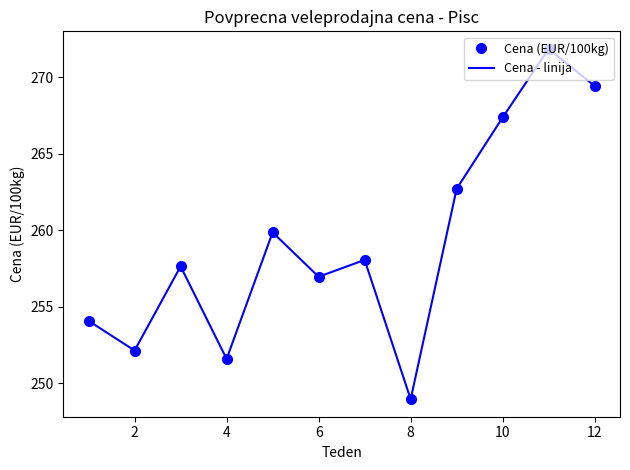

How many data points in Cena - linija are above 258?

6